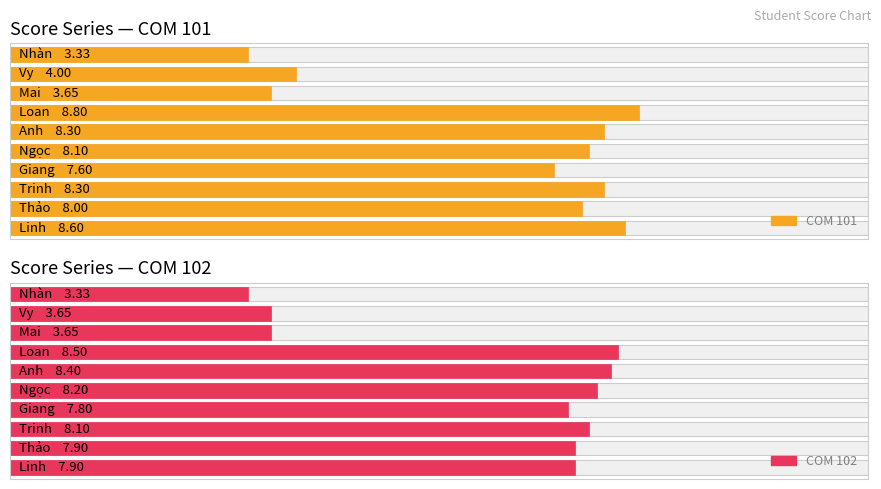

How many data points in COM 101 are less than 8?

4